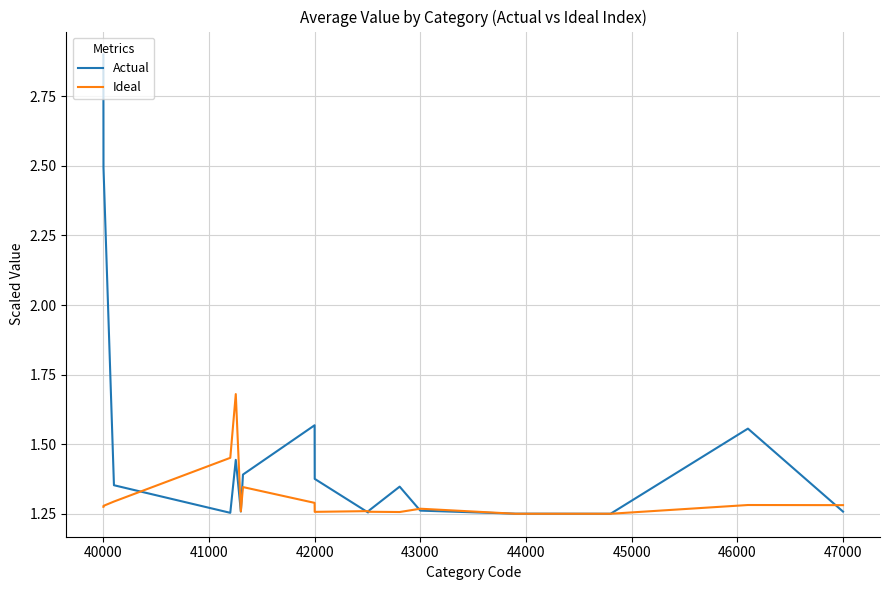

Which series has the widest spread of values?

Actual